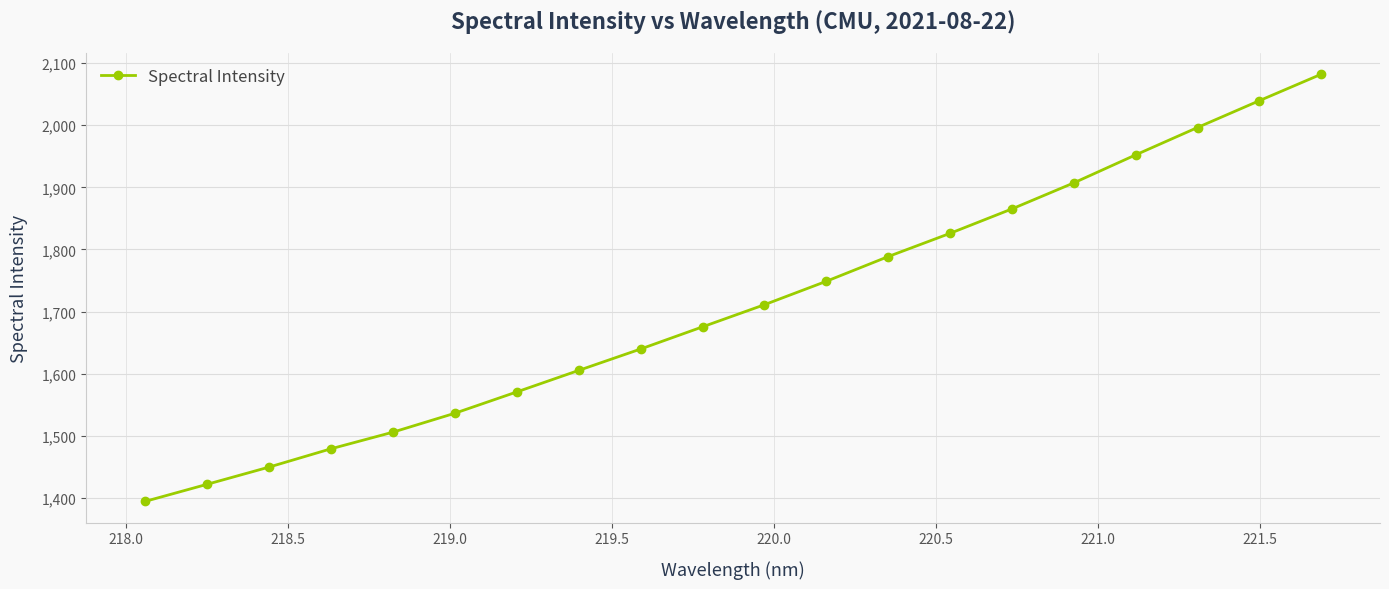

How many data points are less than 1711?

10